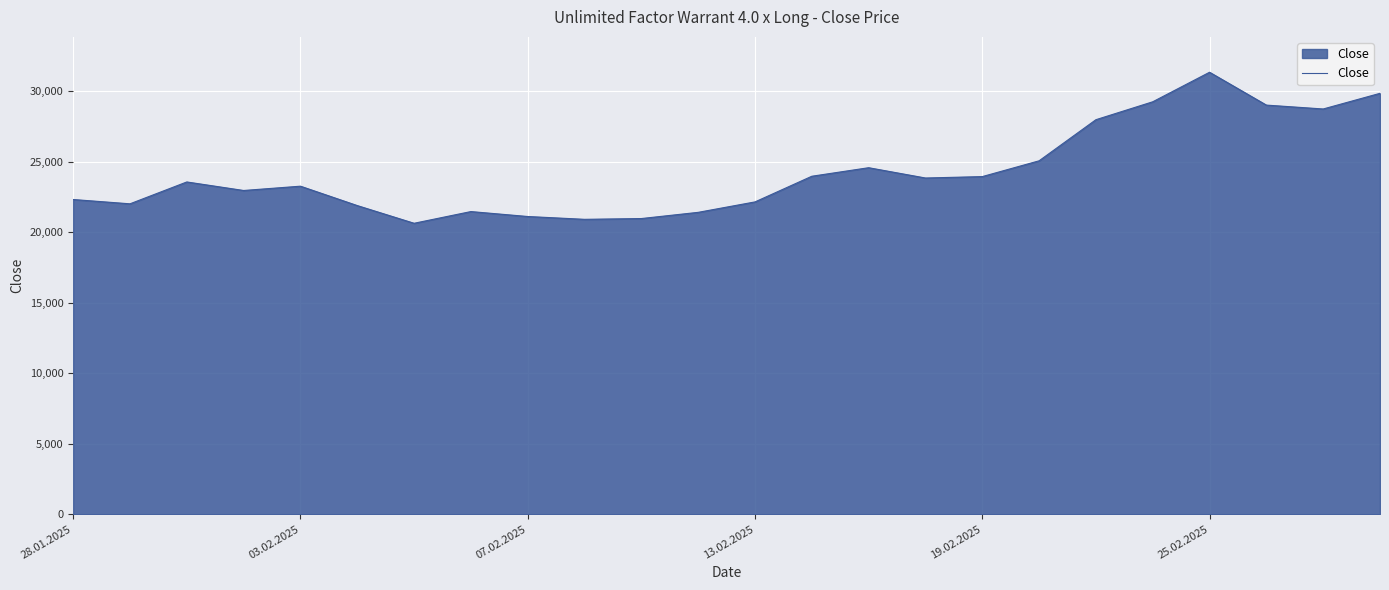

Does the chart have visible grid lines?

Yes